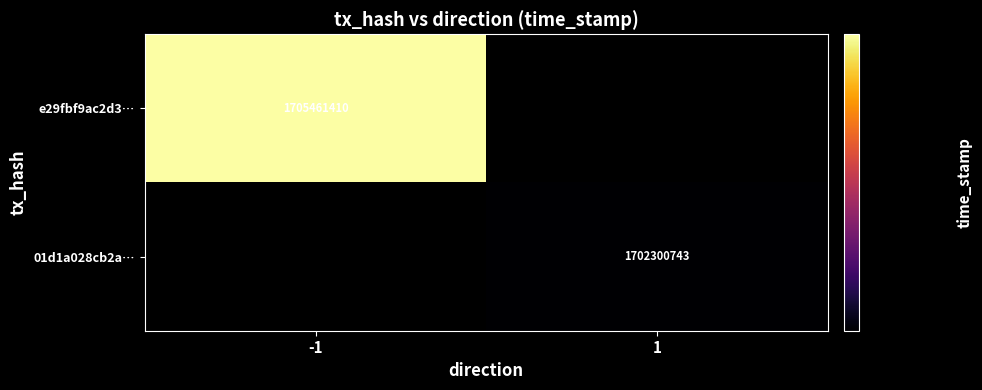

The value of e29fbf9ac2d3… at -1 is 2508745960. True or false?

False